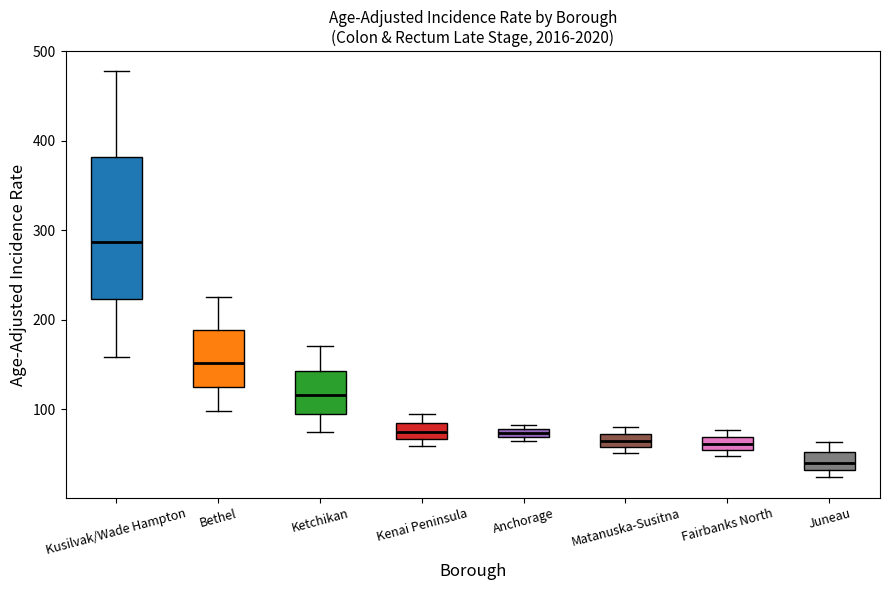

Where does the lower whisker of the box for Kusilvak/Wade Hampton end on the y-axis? The values are not printed on the chart, so give them approximately, as read against the axis.

160